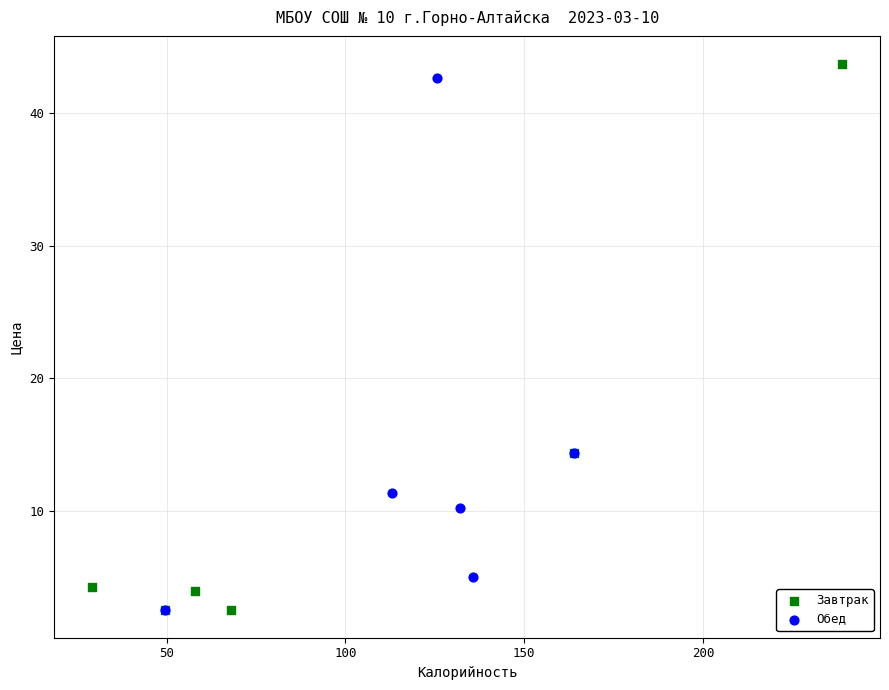

What are all the series names shown in the legend?

Завтрак, Обед